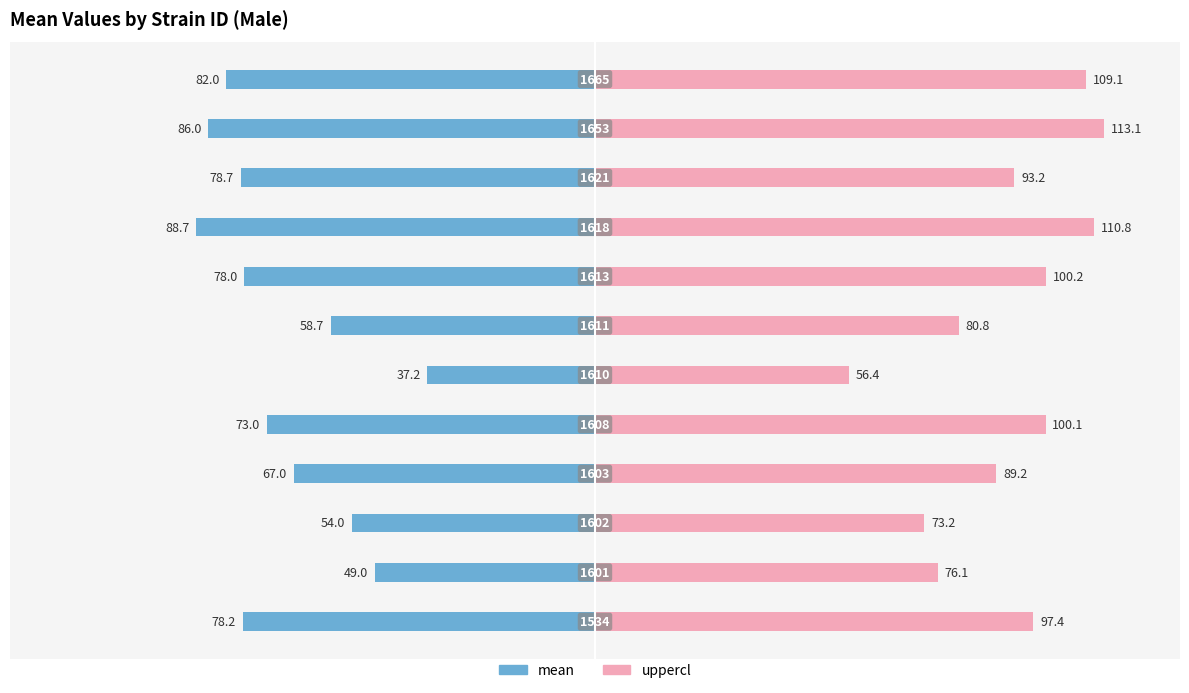

Reading left to right, list all the values displayed in this chart.

mean: -78.2	-49.0	-54.0	-67.0	-73.0	-37.2	-58.7	-78.0	-88.7	-78.7	-86.0	-82.0
uppercl: 97.4	76.1	73.2	89.2	100.1	56.4	80.8	100.2	110.8	93.2	113.1	109.1